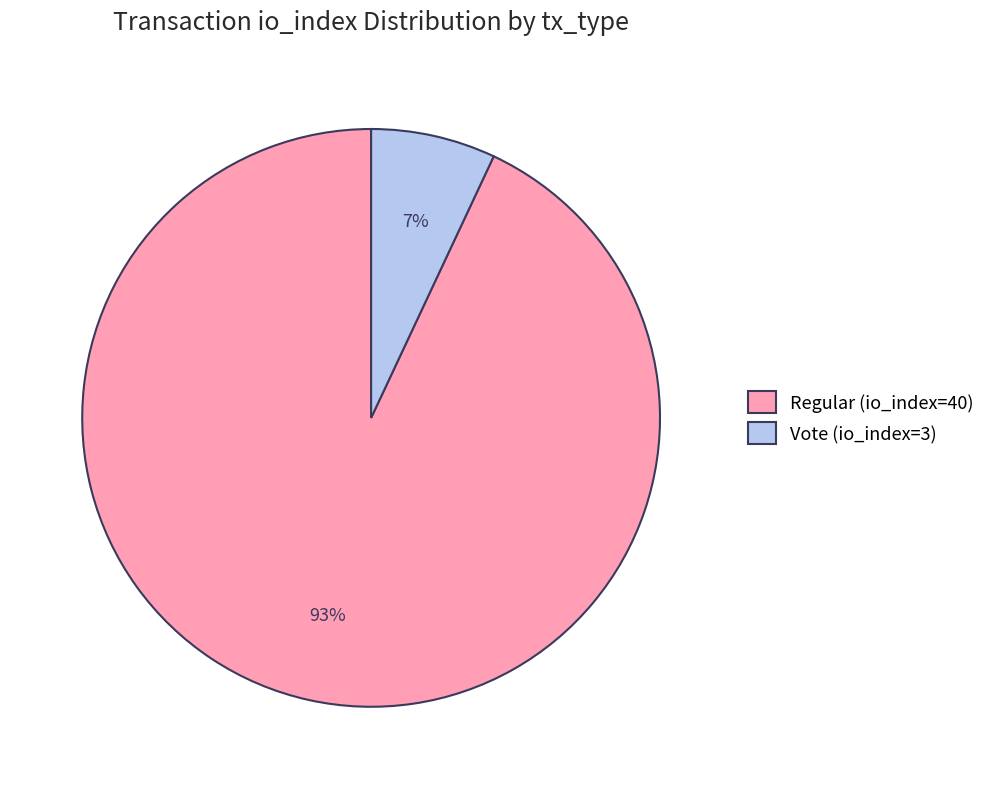

Is it true that Regular (io_index=40) is 85% of the pie?

False